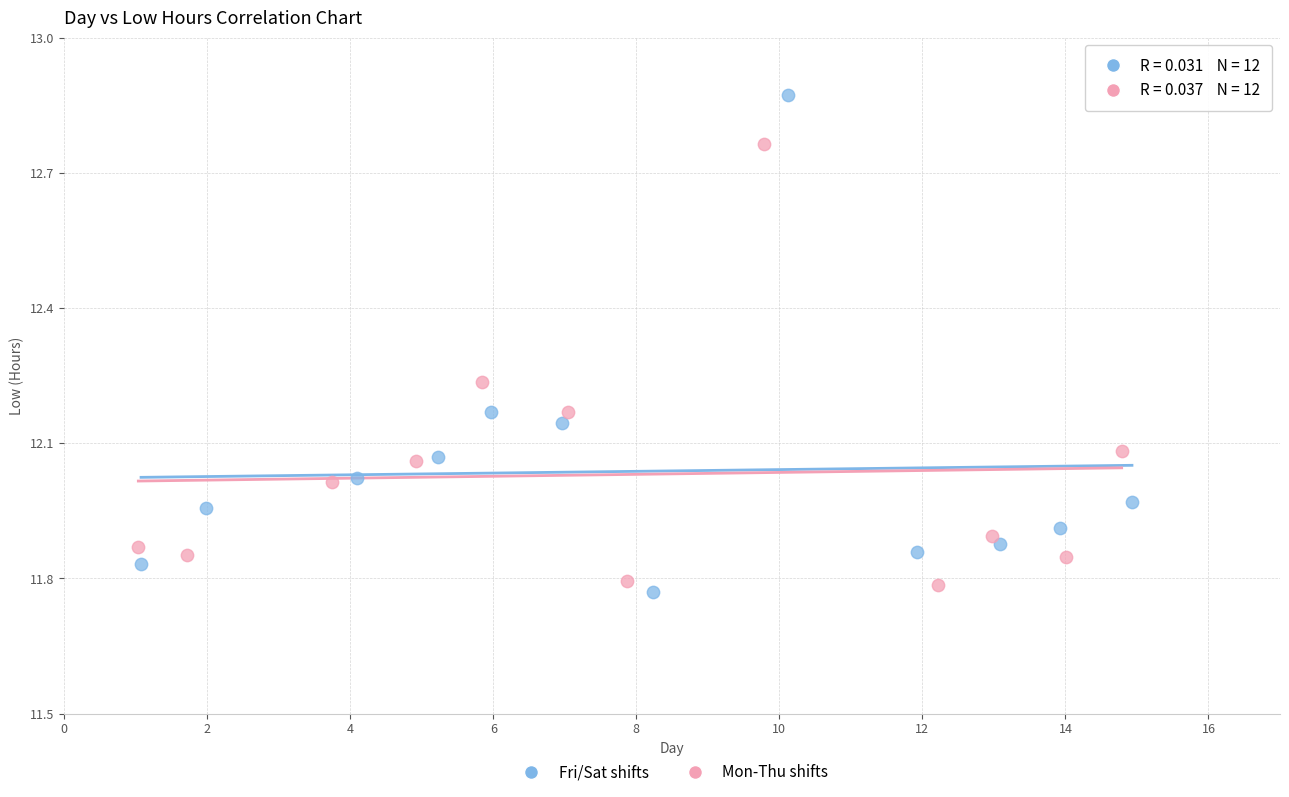

Which series reaches the maximum Y coordinate?

Fri/Sat shifts